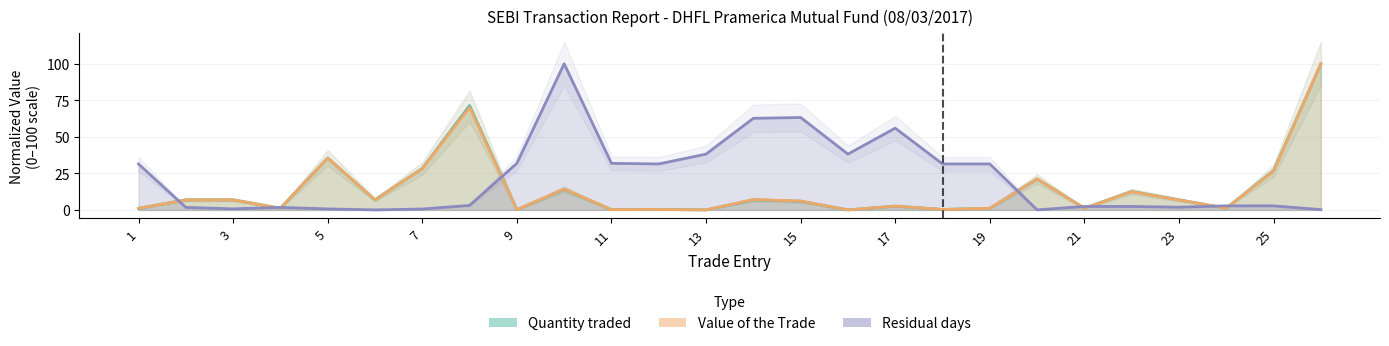

At which category is the sum across all series the highest?

26